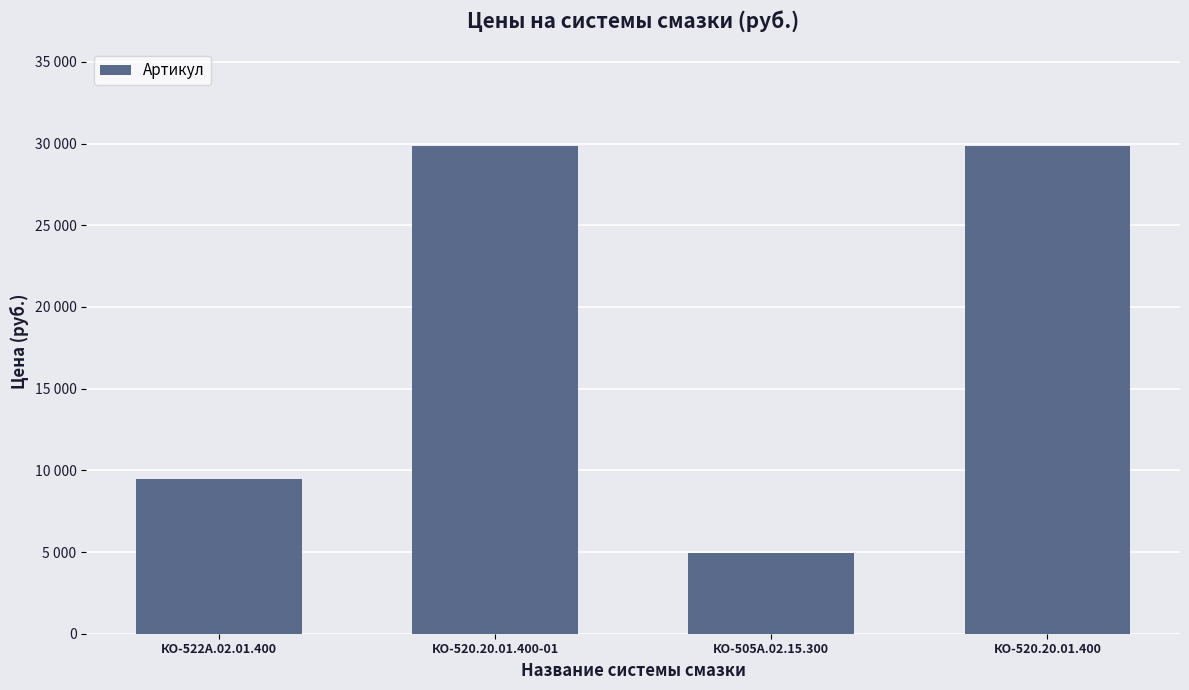

At which category does the chart reach its peak across all series?

КО-520.20.01.400-01